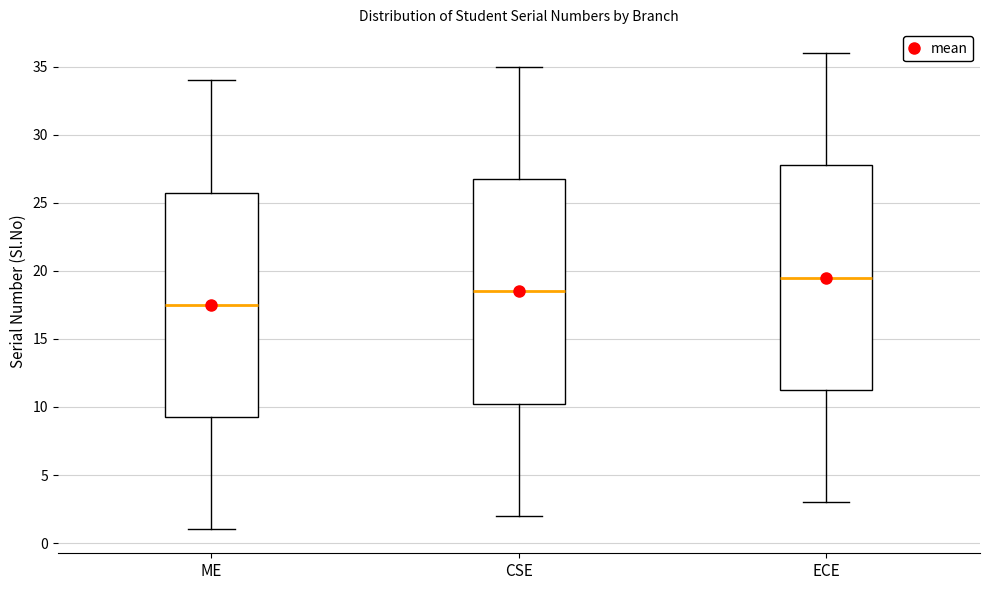

Reading left to right, transcribe this box plot: for each box, give where its median line is, the range the box spans, and where its two whiskers end, as read against the y-axis. The values are not printed on the chart, so give them approximately, as read against the axis.

ME: median 17.5, box 9.5 to 26.0, whiskers 1.0 to 34.0
CSE: median 18.5, box 10.5 to 27.0, whiskers 2.0 to 35.0
ECE: median 19.5, box 11.5 to 28.0, whiskers 3.0 to 36.0